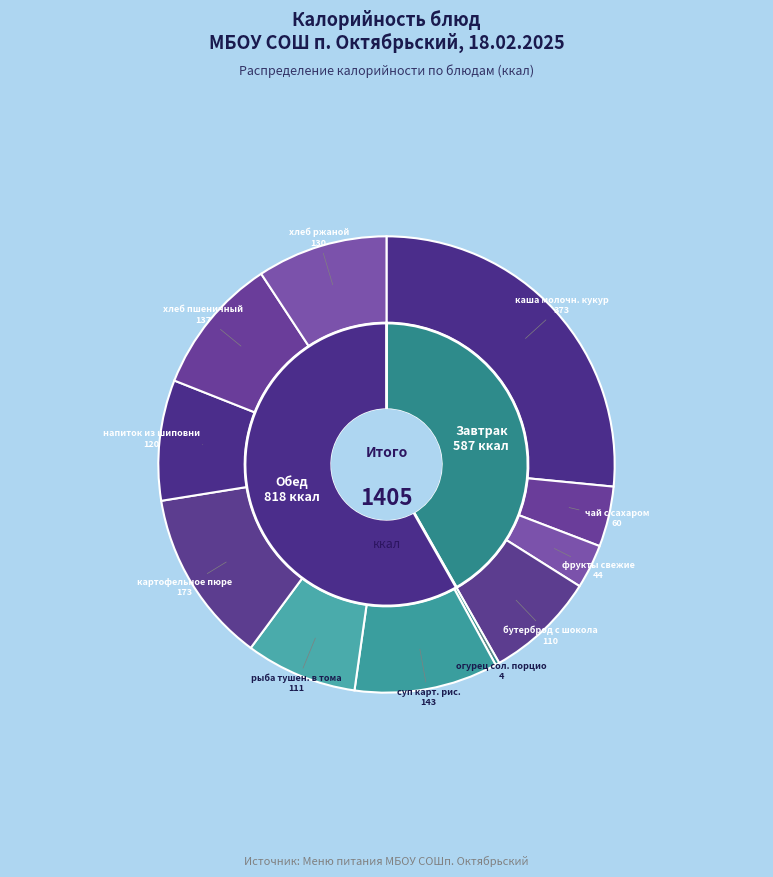

Which slice is the largest?

каша молочн. кукур., масло